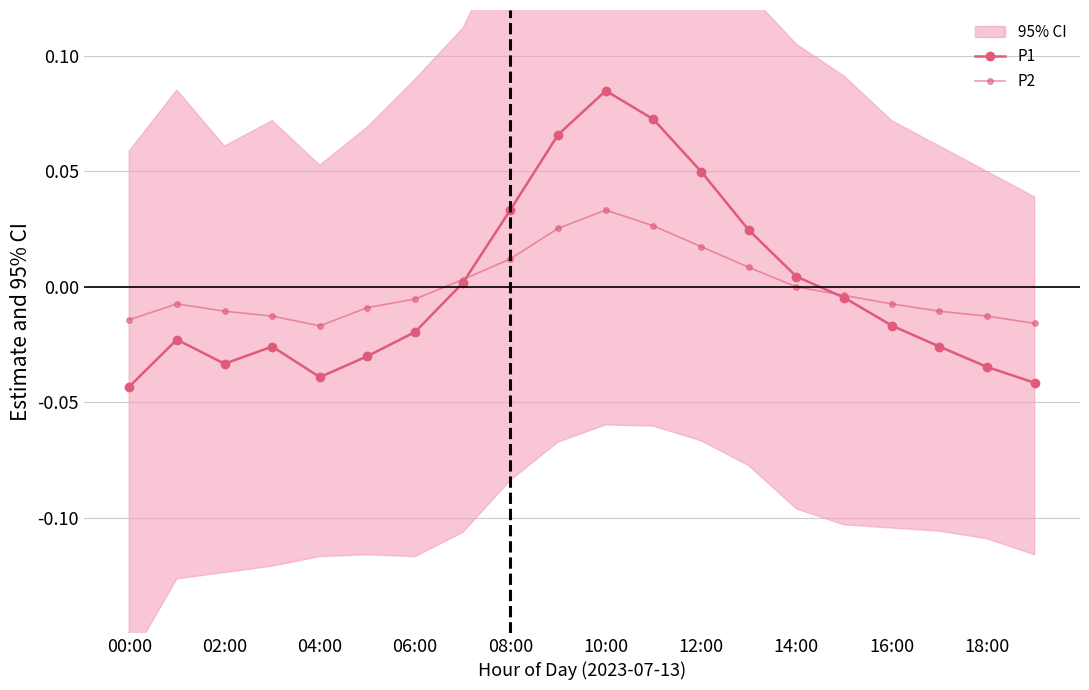

How many categories are shown in the chart?

20